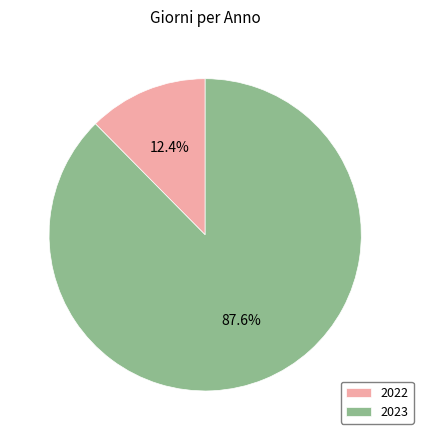

To the nearest percent, what is the difference between the 2022 and 2023 slice percentages?

75%